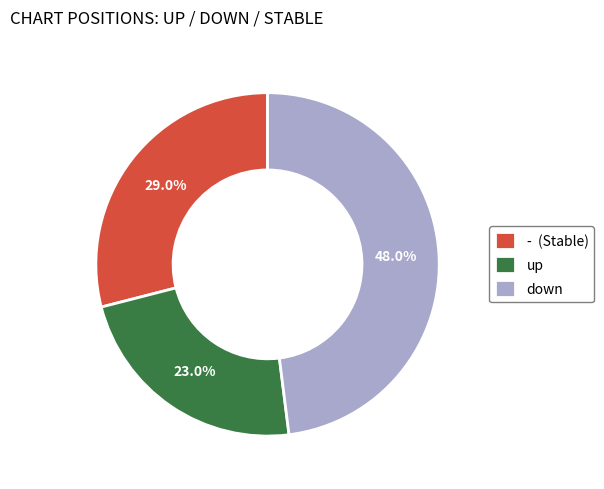

Rank the categories by value from lowest to highest.

up, -, down